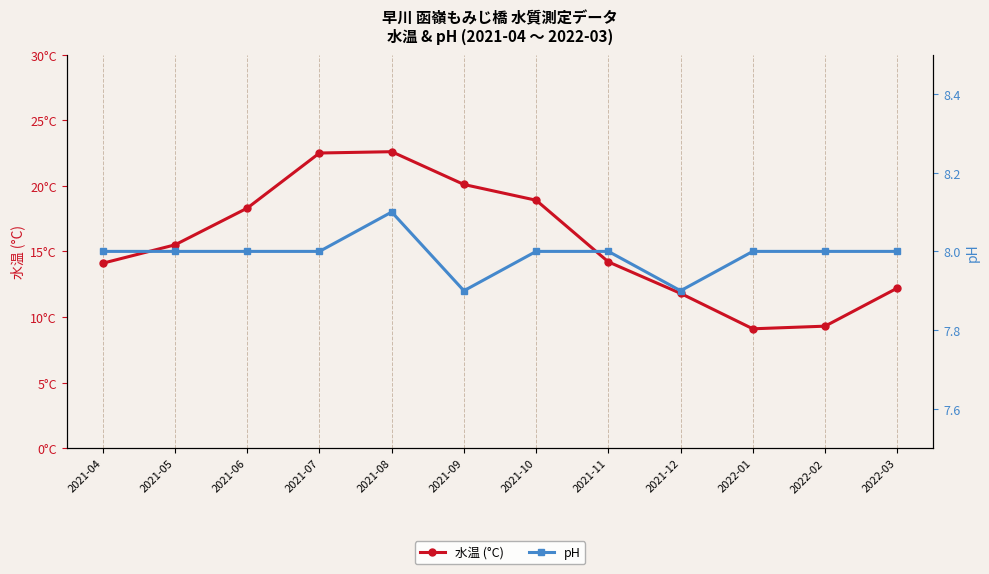

What is the sum of all pH values?

95.9